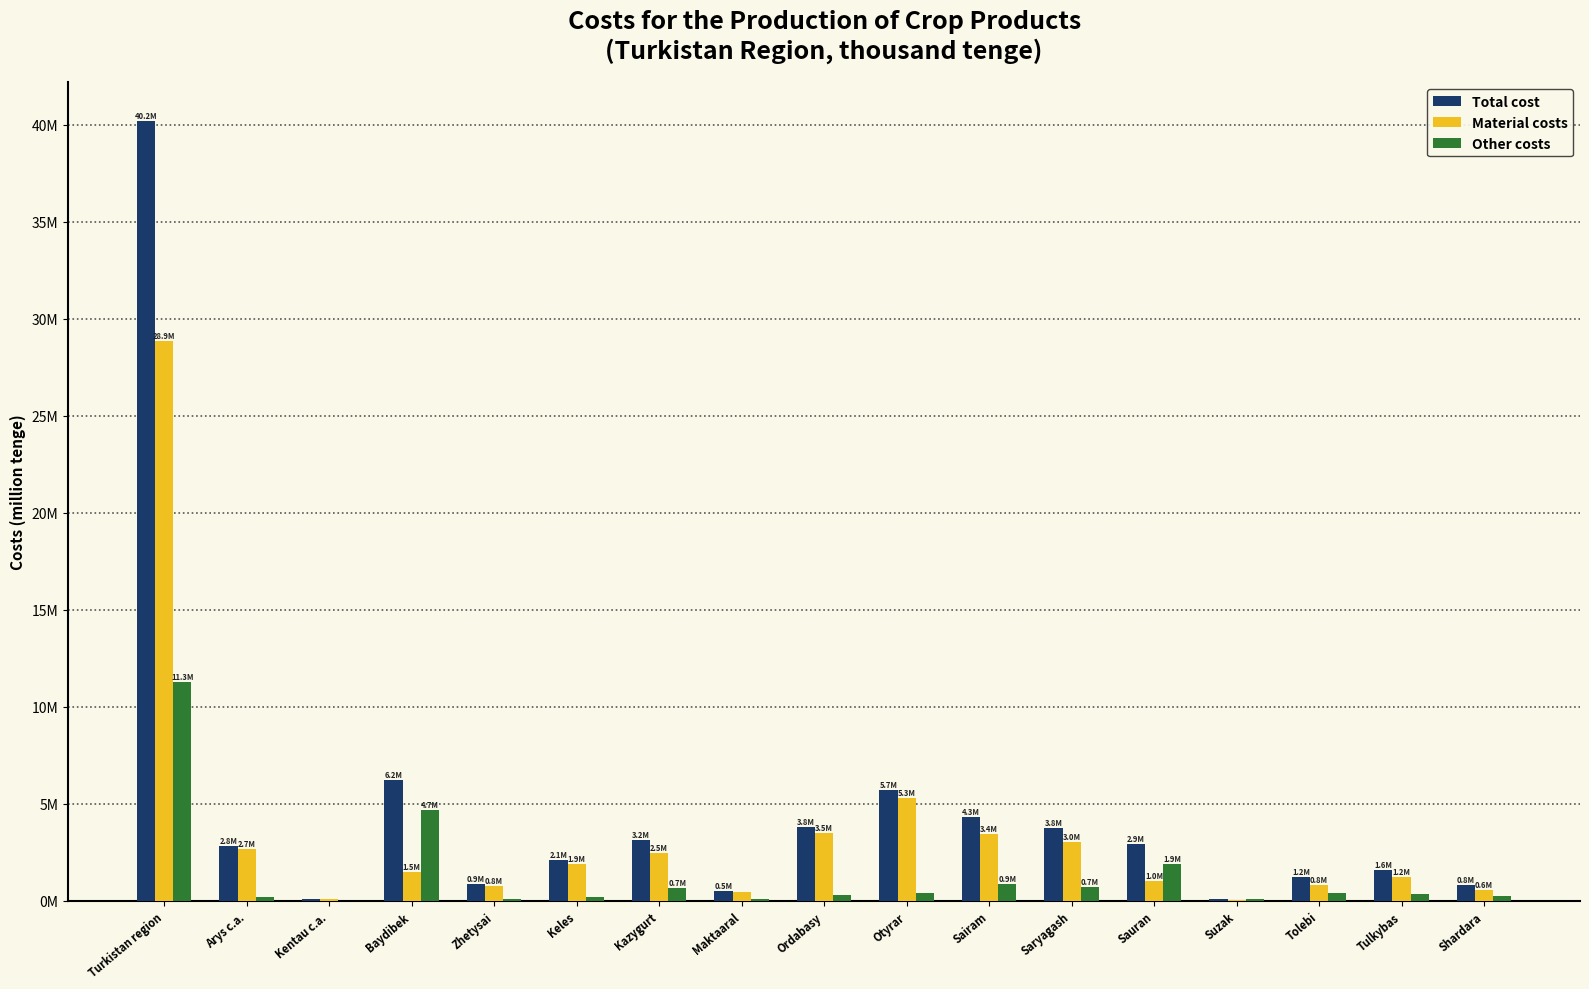

Does the chart contain stacked bars?

No